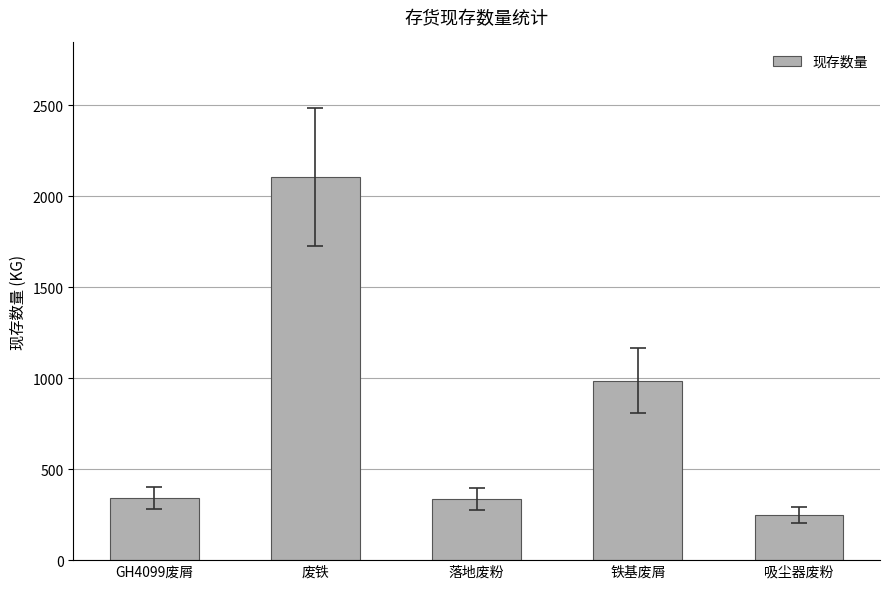

What is the label of the 2nd bar from the left?

废铁